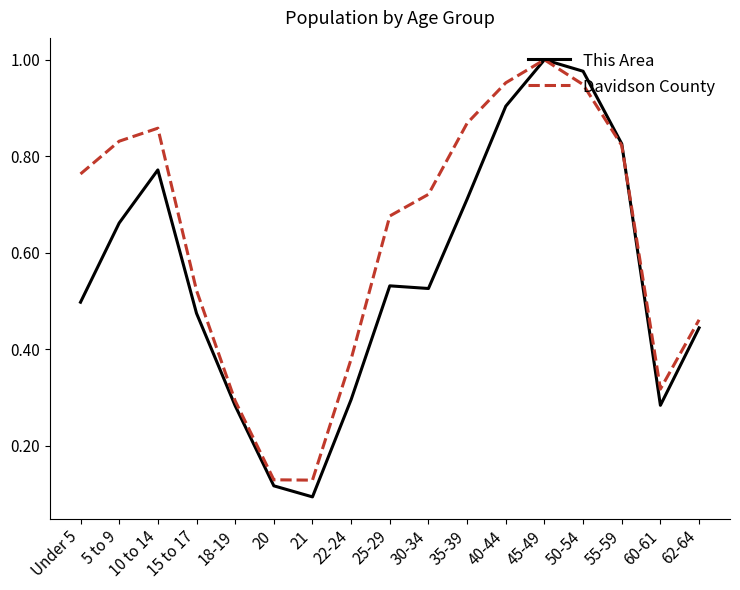

At which category does the chart reach its peak across all series?

45-49